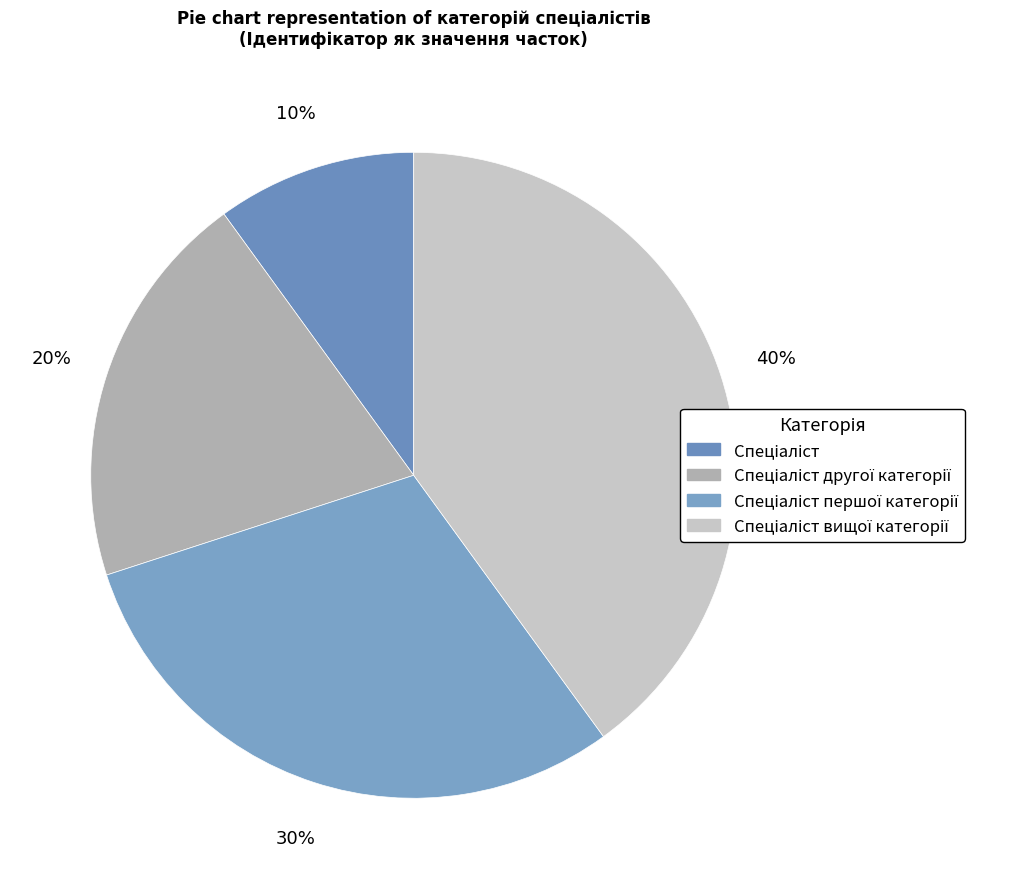

To the nearest percent, what is the average slice percentage?

25%